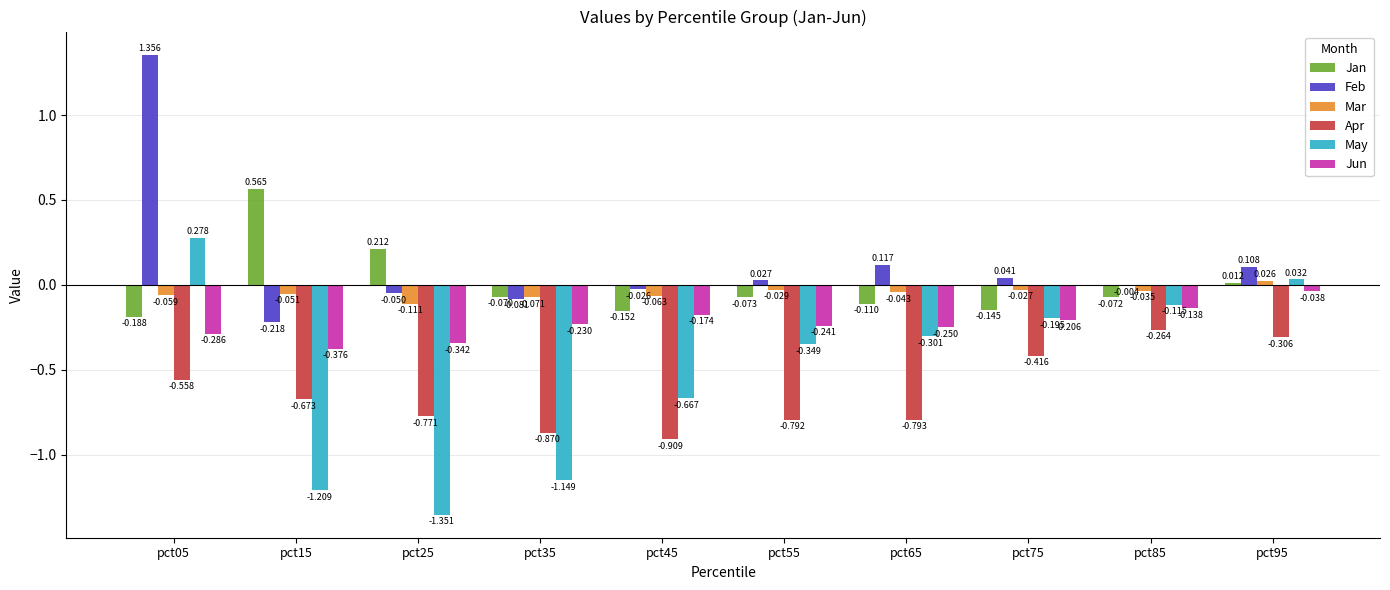

How many categories are shown in the chart?

10